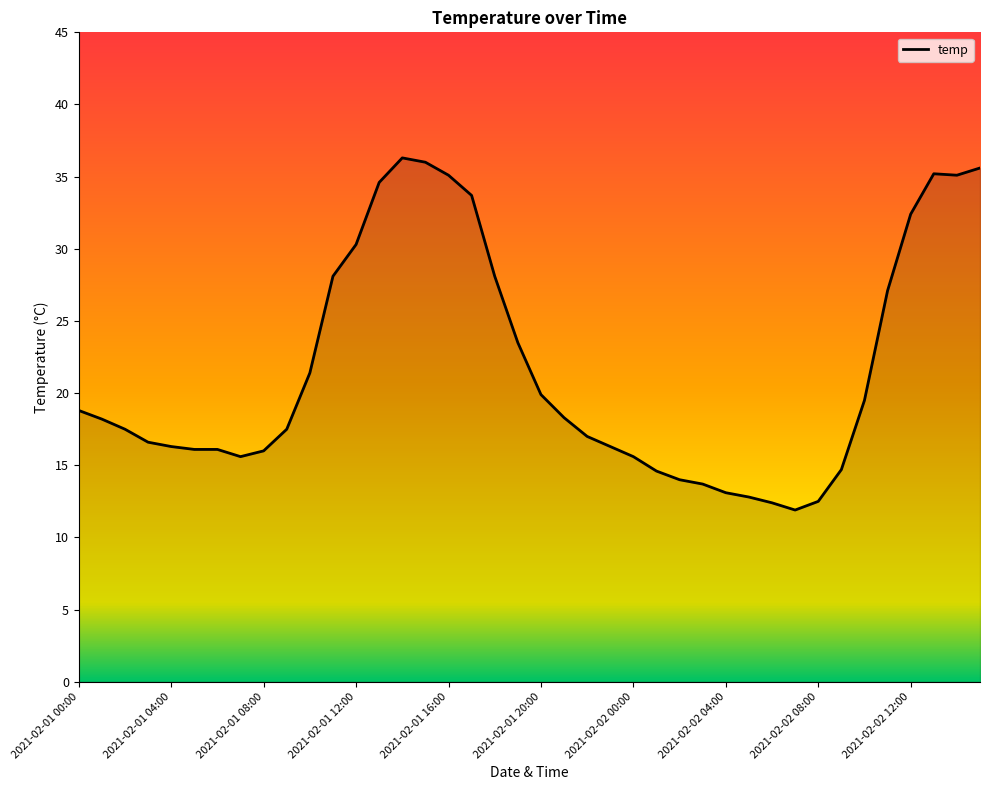

What is the difference between the maximum and minimum values?

24.4